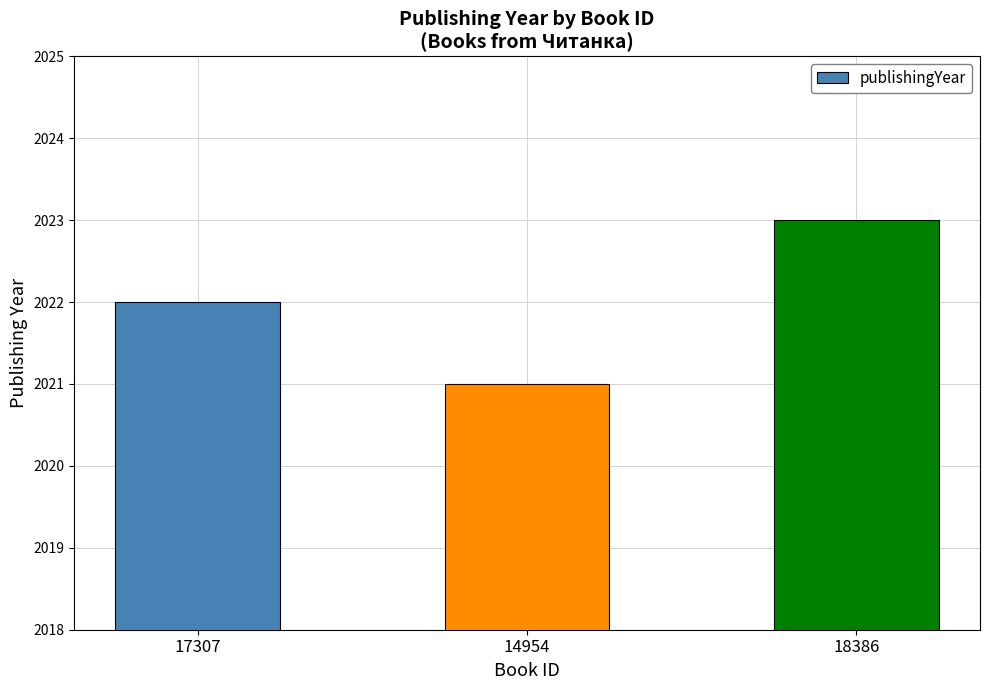

What is the sum of the values at 18386 and 17307?

4045